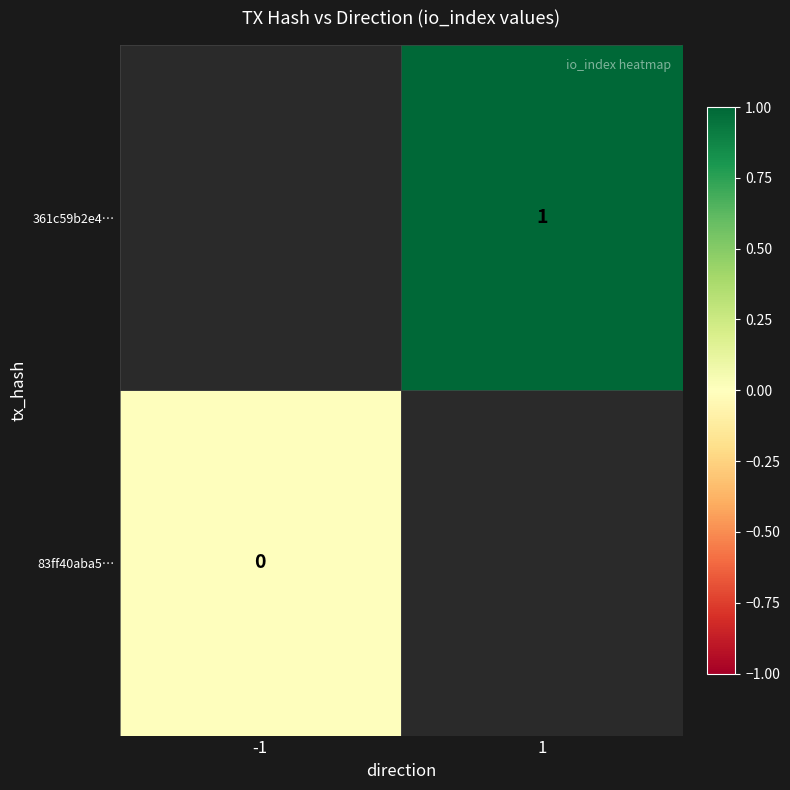

Count the number of categories in the chart.

2